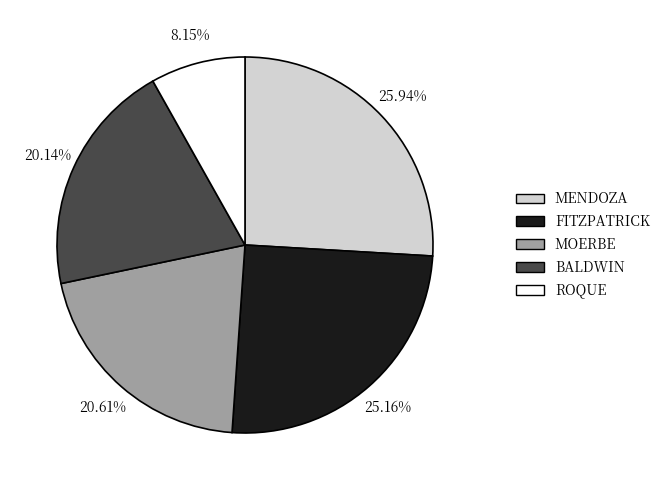

The ROQUE slice represents 13% of the pie. True or false?

False